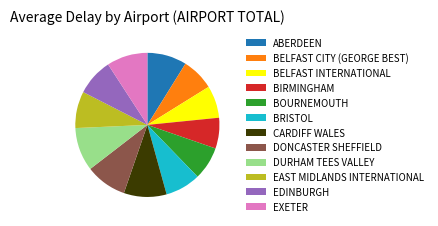

Is the sum of BIRMINGHAM and EDINBURGH greater than half?

No